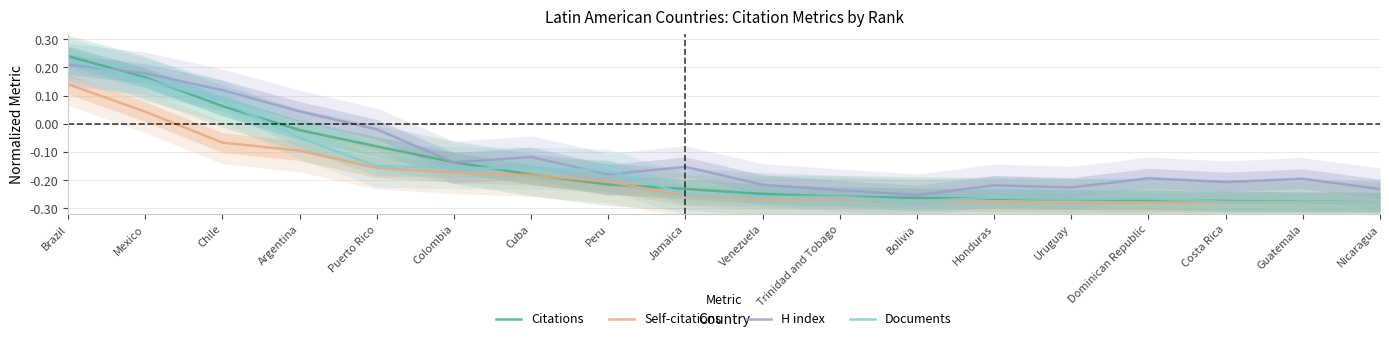

How many values in H index are above zero?

4